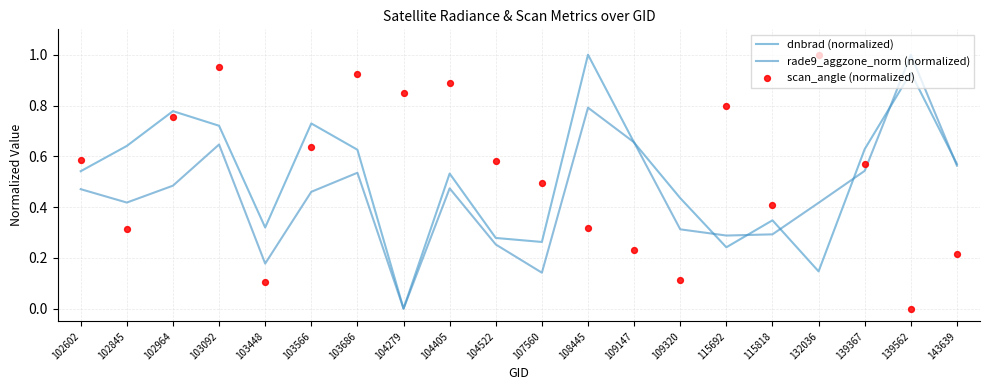

Is the value of rade9_aggzone_norm (normalized) at 107560 greater than the value of dnbrad (normalized) at 104405?

No